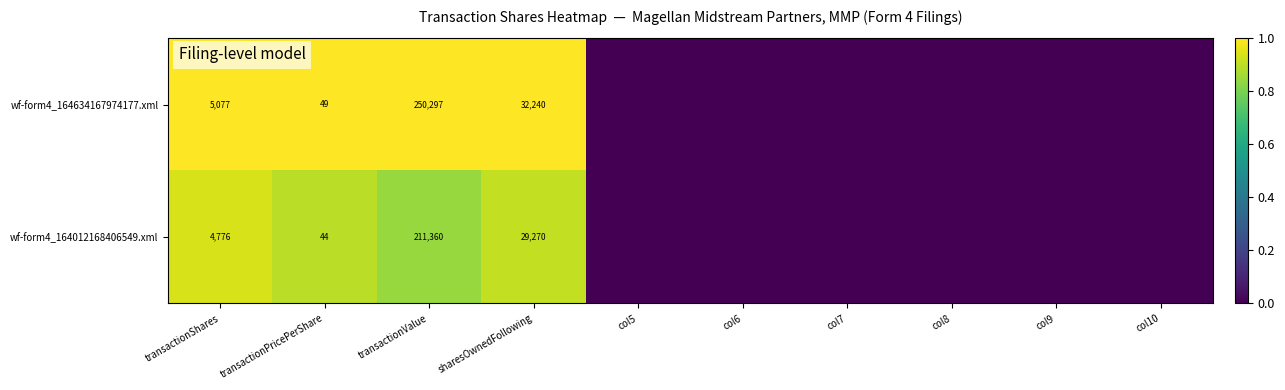

What is the difference between the highest and lowest values at transactionShares?

301